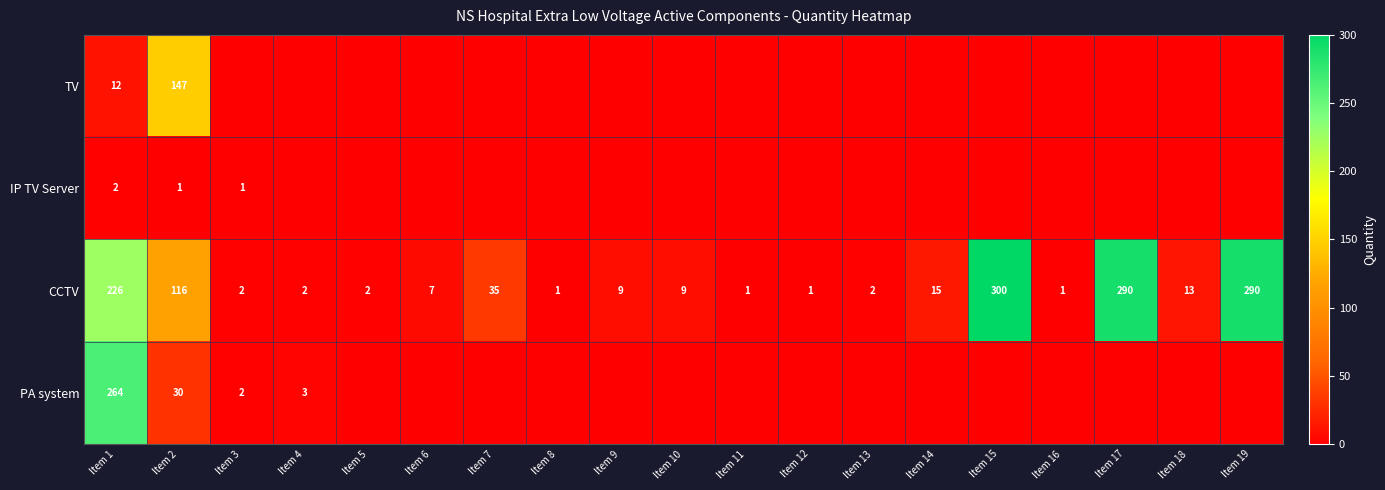

What is the difference between the maximum and minimum values in the CCTV series?

299